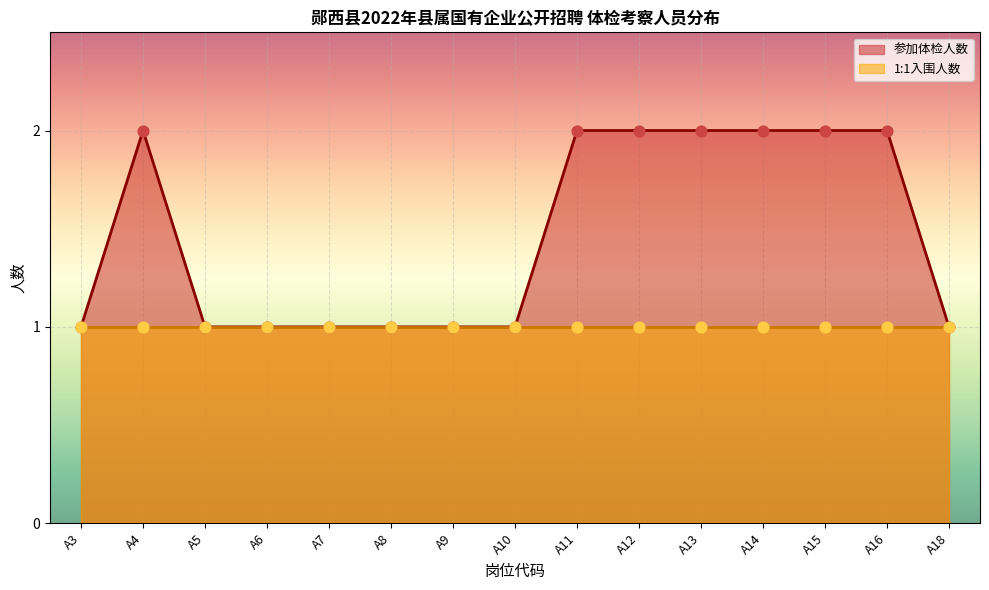

At how many categories does at least one series exceed 1?

7